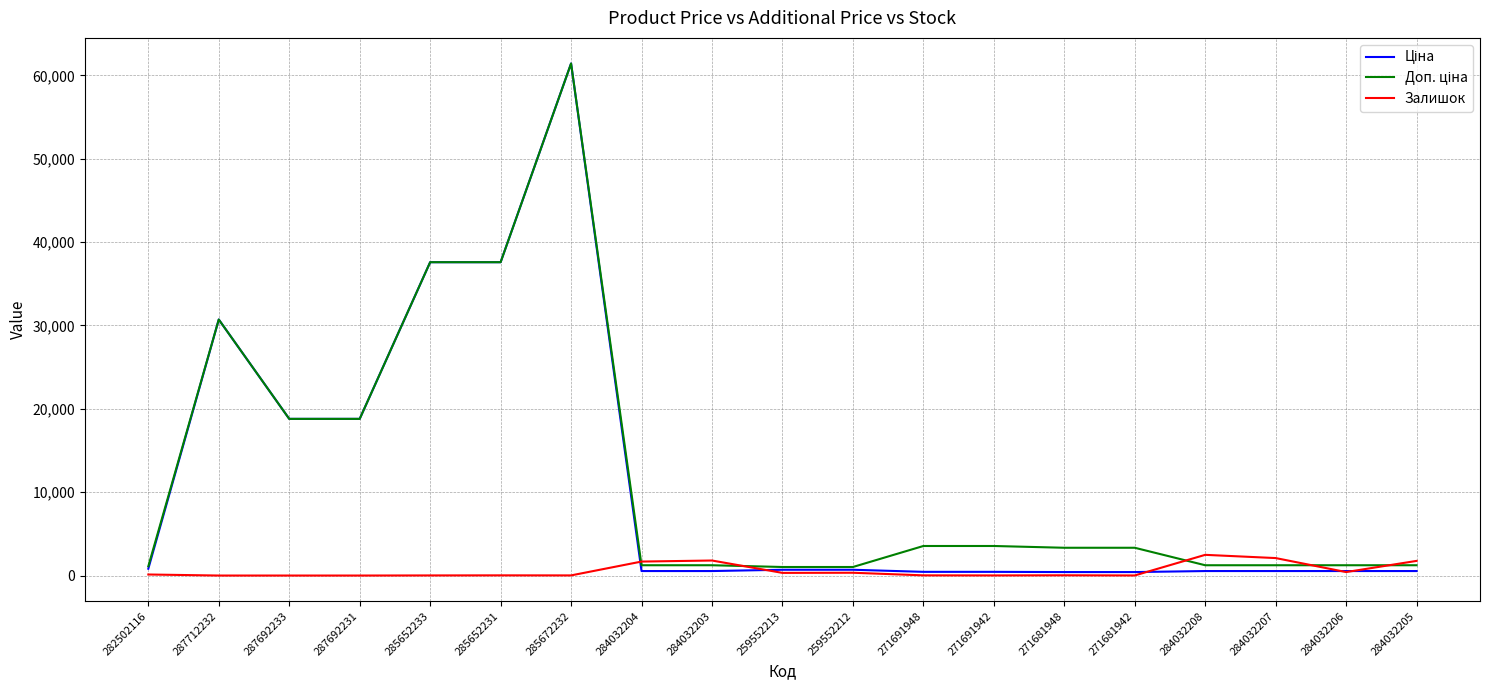

Which label corresponds to the largest value in the chart?

285672232